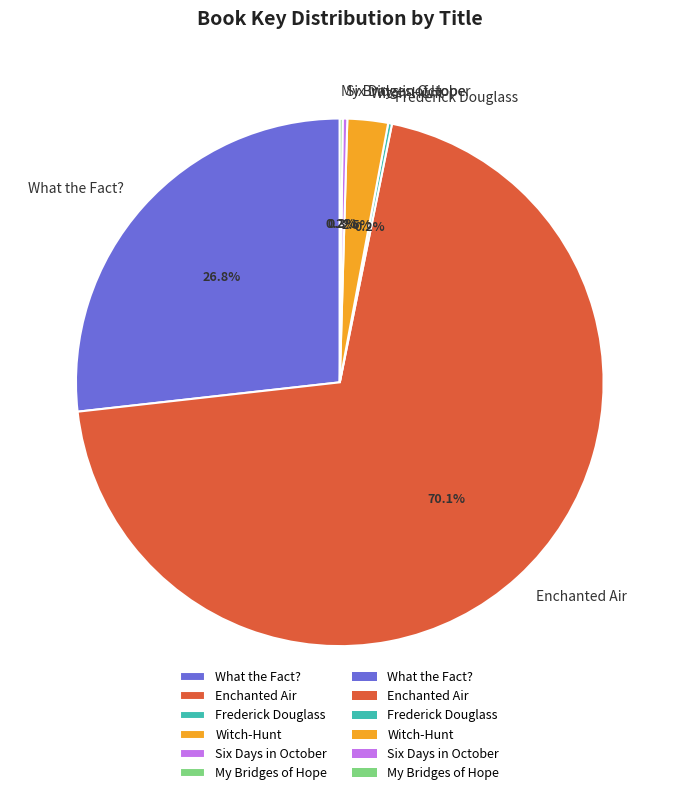

Which category has the biggest portion of the pie?

Enchanted Air